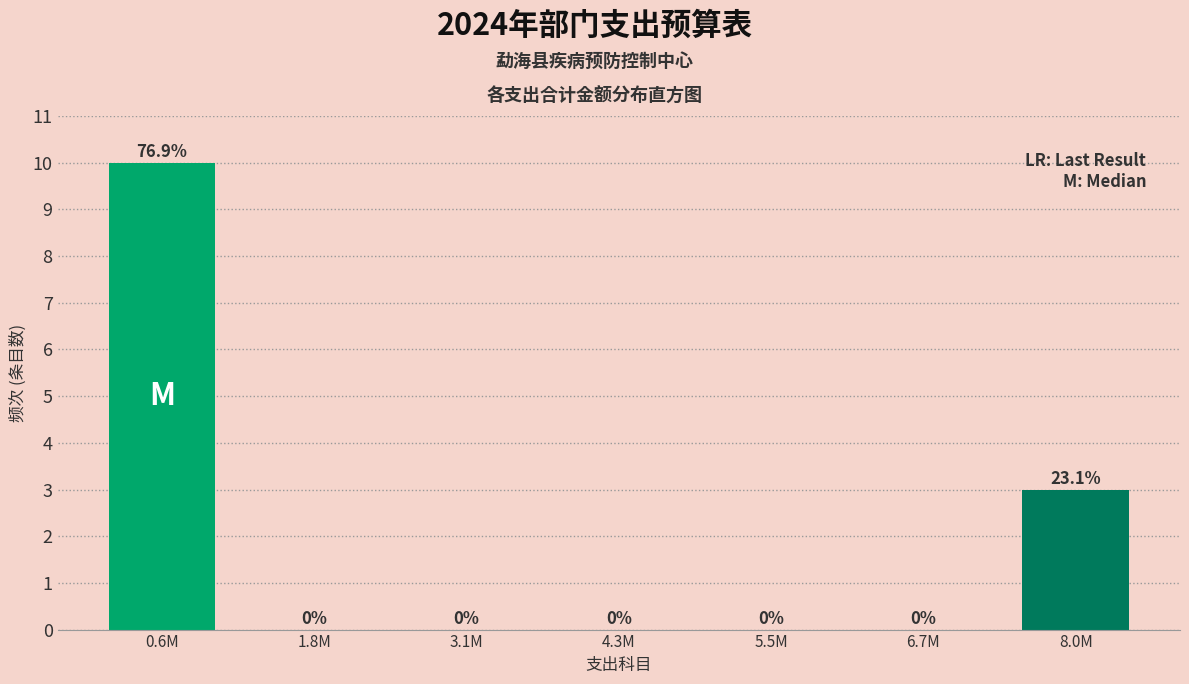

Reading right to left, transcribe all the data shown in this chart.

8.0M=3	6.7M=0	5.5M=0	4.3M=0	3.1M=0	1.8M=0	0.6M=10